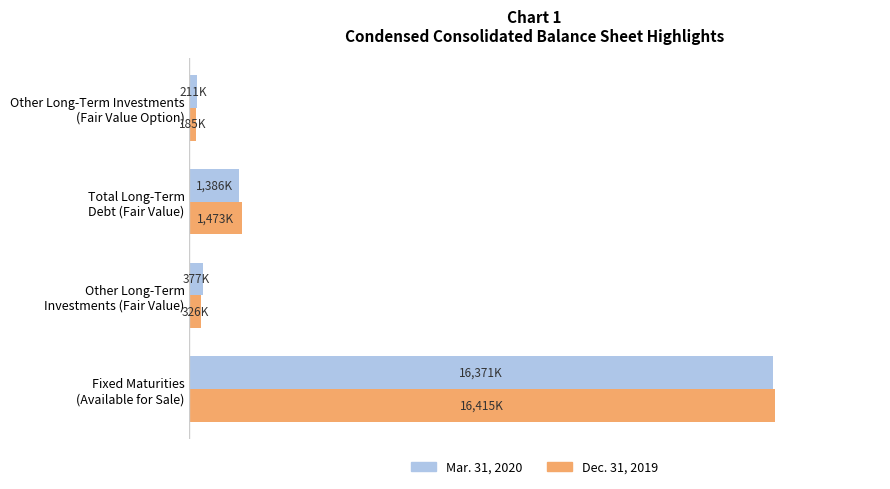

What are all the series names shown in the legend?

Mar. 31, 2020, Dec. 31, 2019